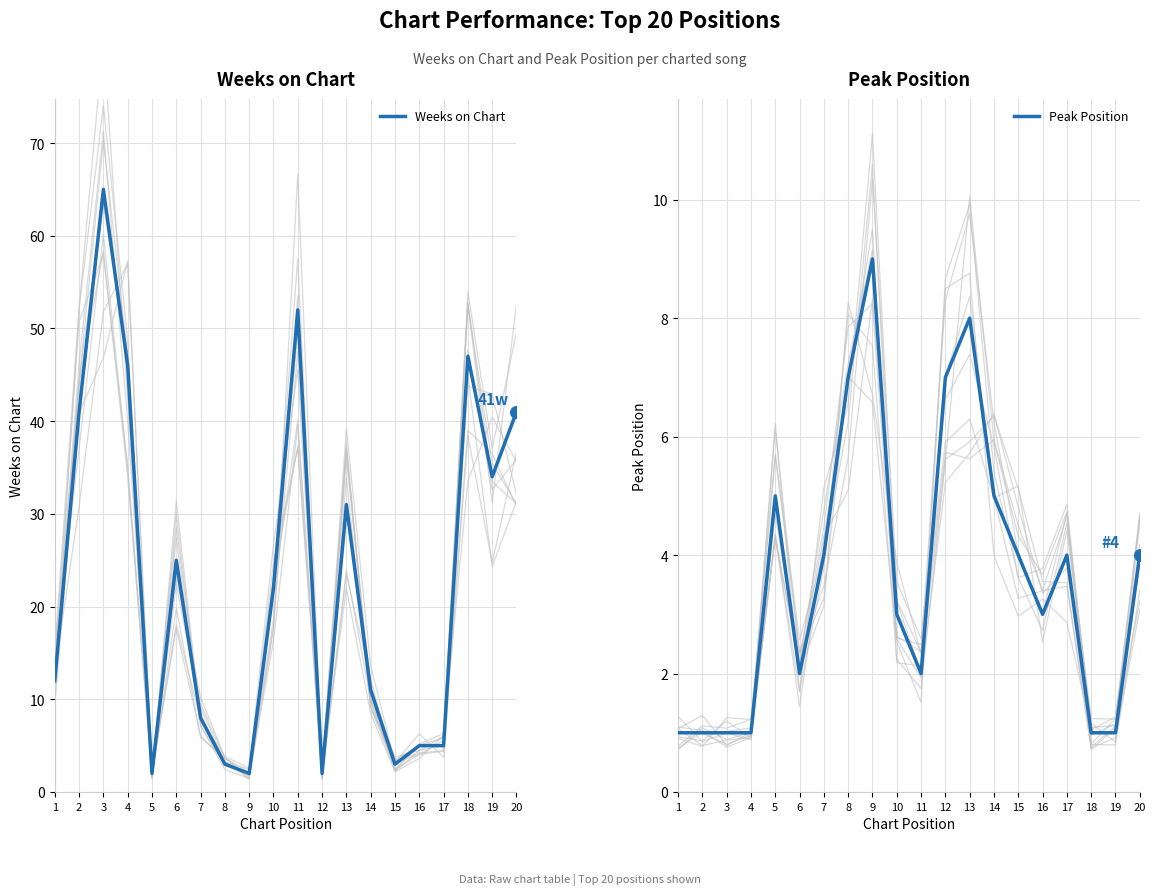

Is the value of Peak Position at 12 greater than the value of Weeks on Chart at 17?

Yes